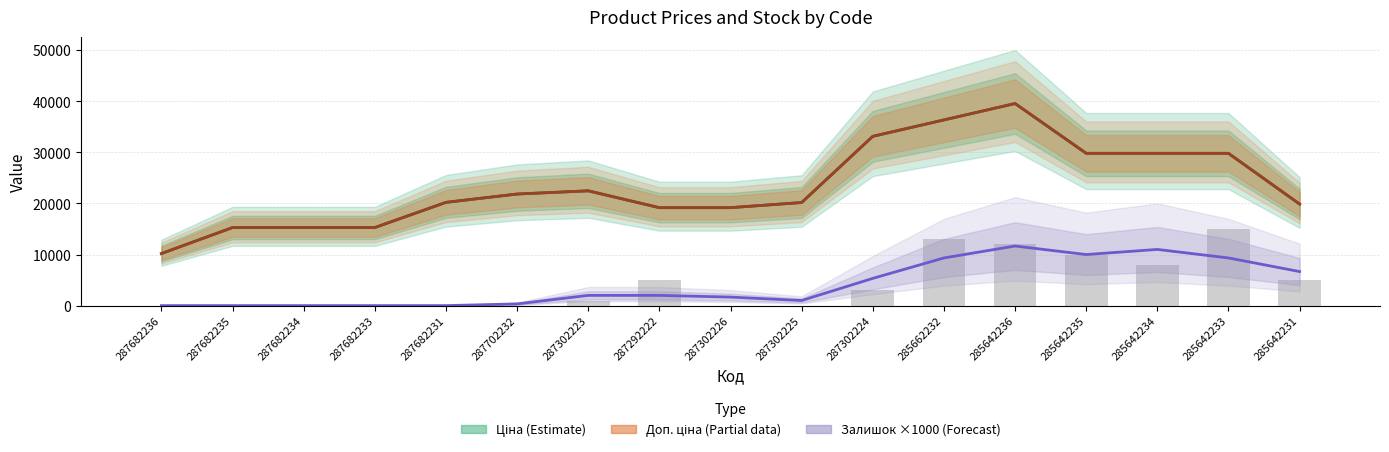

The Доп. ціна (Partial) series shows 22476.2 at 287302223. True or false?

True